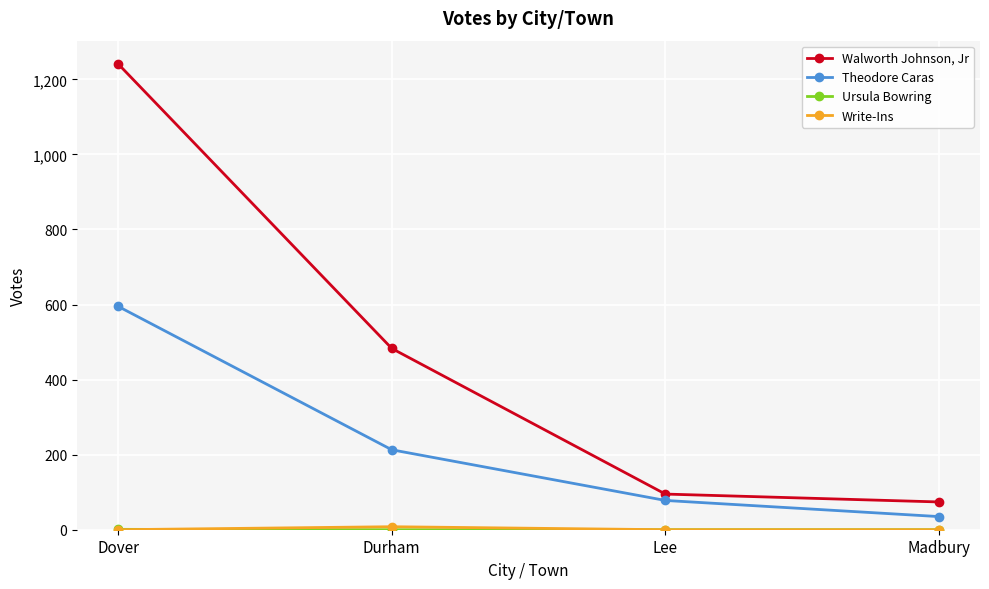

Where is Theodore Caras nearest to the value 315?

Durham